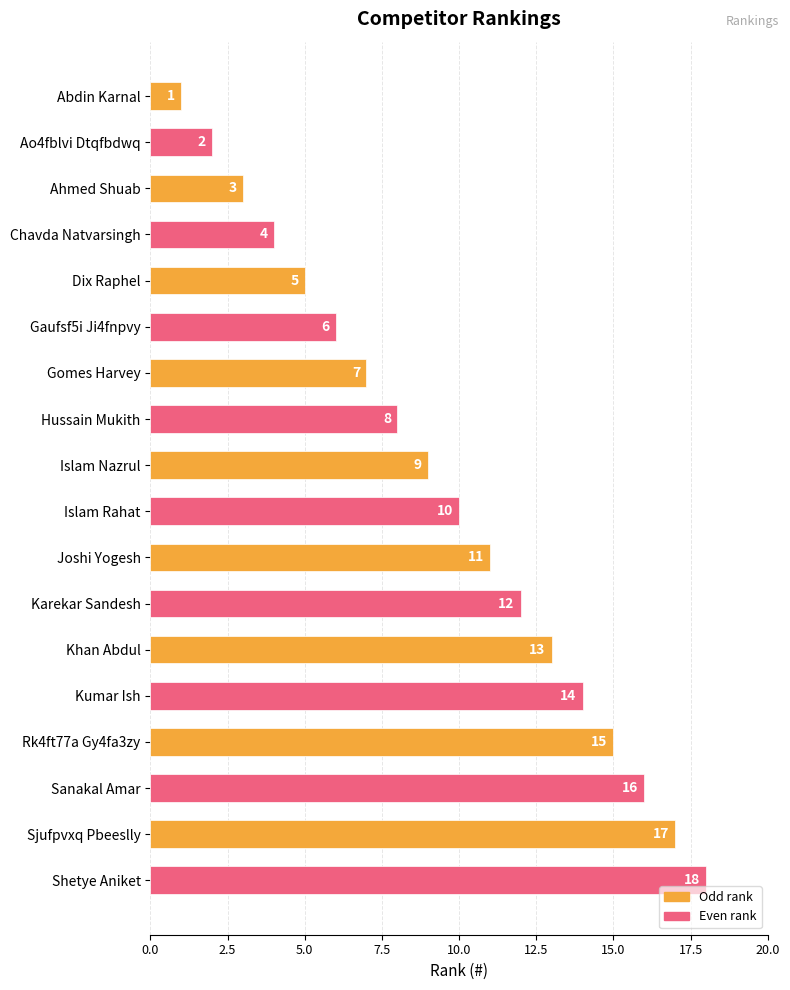

Rank the categories by value from highest to lowest.

Shetye Aniket, Sjufpvxq Pbeeslly, Sanakal Amar, Rk4ft77a Gy4fa3zy, Kumar Ish, Khan Abdul, Karekar Sandesh, Joshi Yogesh, Islam Rahat, Islam Nazrul, Hussain Mukith, Gomes Harvey, Gaufsf5i Ji4fnpvy, Dix Raphel, Chavda Natvarsingh, Ahmed Shuab, Ao4fblvi Dtqfbdwq, Abdin Karnal